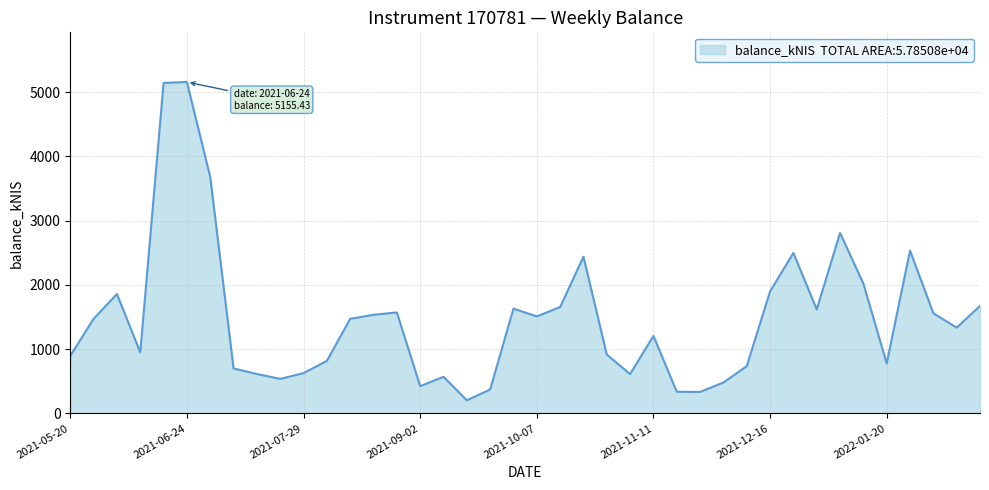

What is the minimum value shown in the chart?

203.5